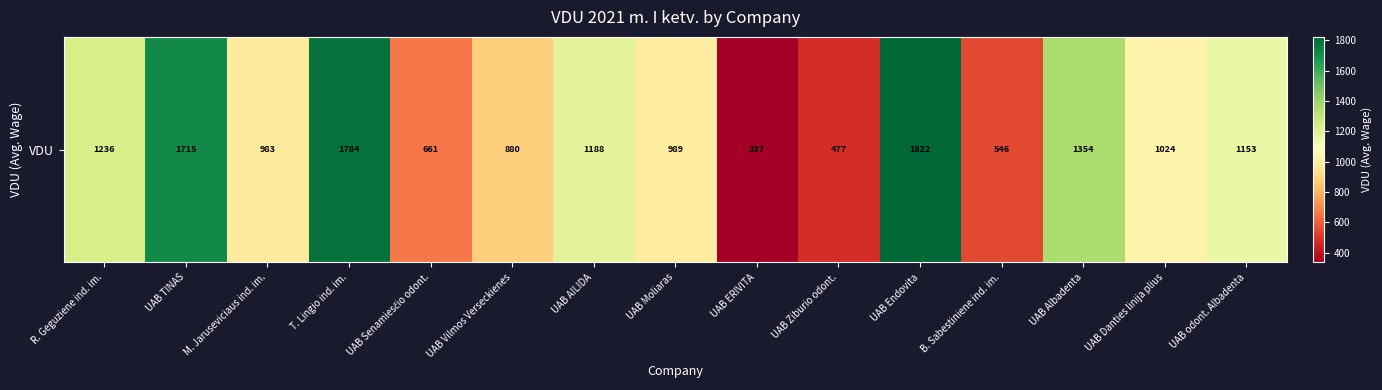

Reading right to left, extract all data points from this chart.

UAB odont. Albadenta=1153.0	UAB Danties linija plius=1024.3	UAB Albadenta=1353.6	B. Sabestiniene ind. im.=546.4	UAB Endovita=1822.3	UAB Ziburio odont.=477.4	UAB ERIVITA=336.6	UAB Moliaras=989.4	UAB AILIDA=1188.4	UAB Vilmos Verseckienes=879.8	UAB Senamiesčio odont.=661.0	T. Lingio ind. im.=1784.3	M. Jaruseviciaus ind. im.=982.8	UAB TINAS=1714.6	R. Geguziene ind. im.=1235.7